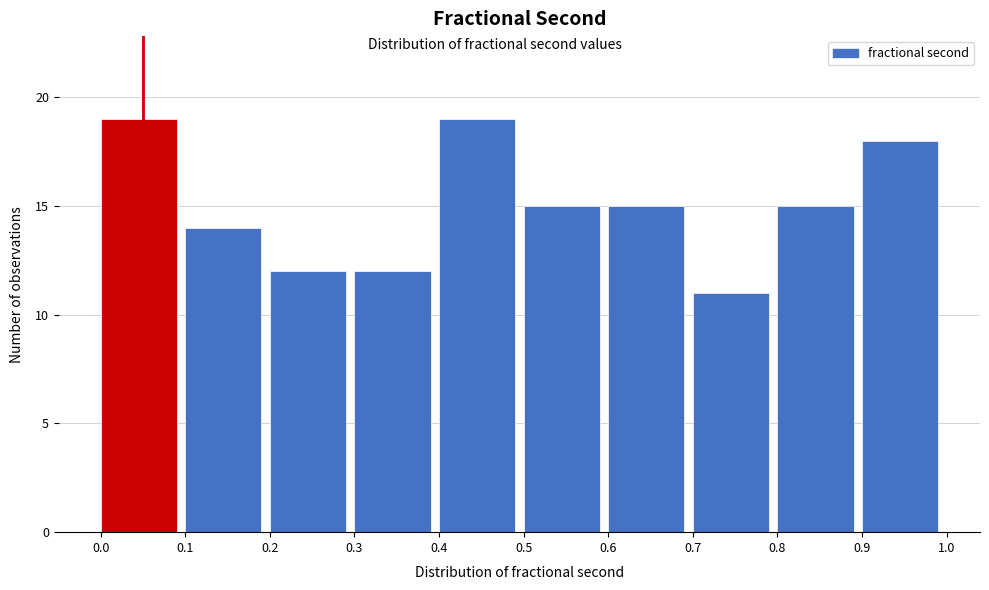

Reading left to right, what are all the values shown in this chart?

19	14	12	12	19	15	15	11	15	18